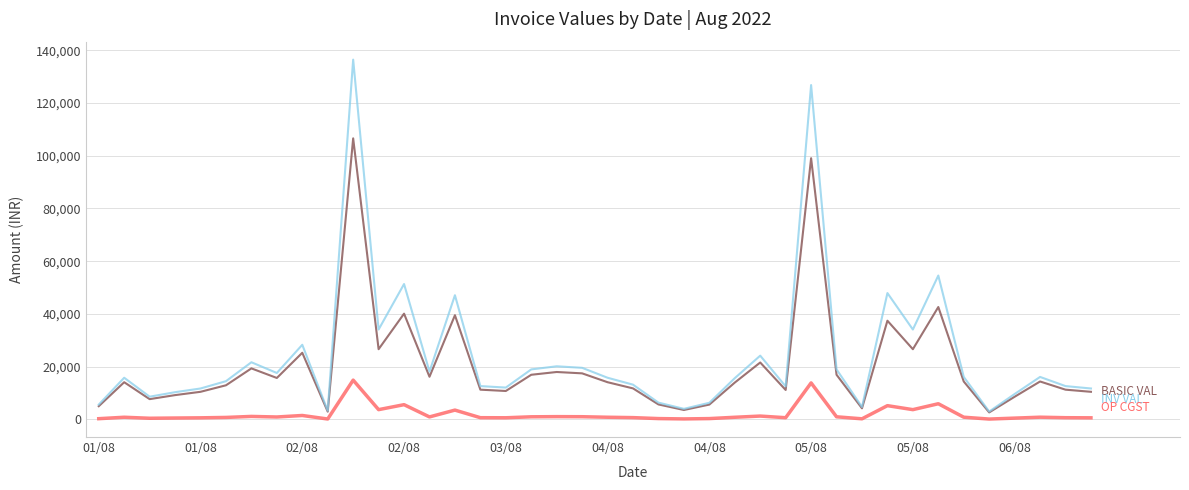

What is the greatest value displayed?

136407.0